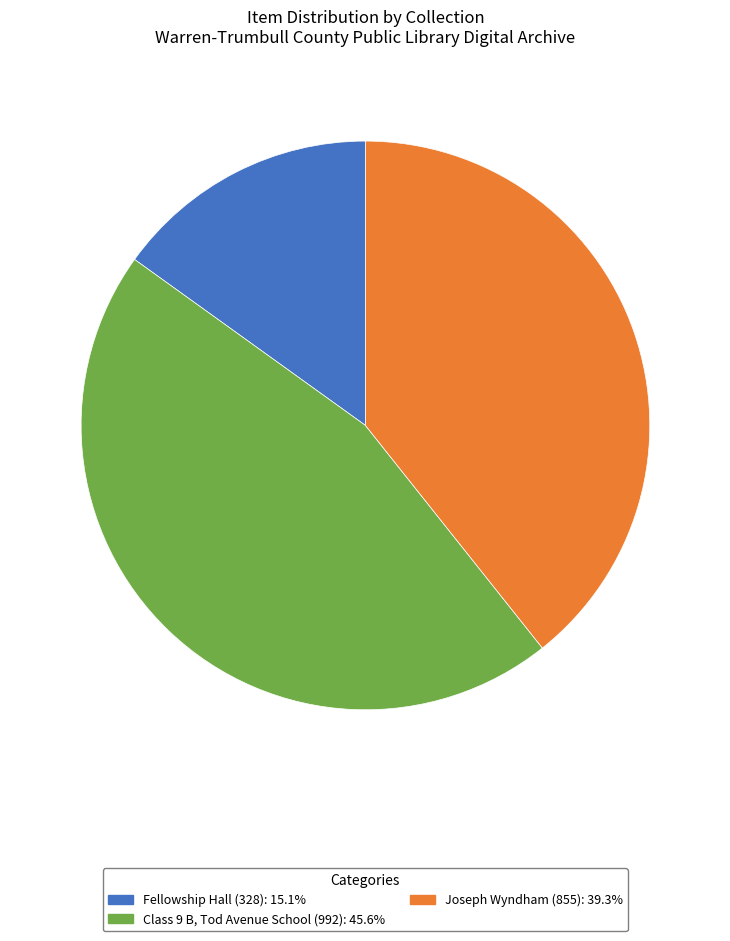

How many slices are in this pie chart?

3